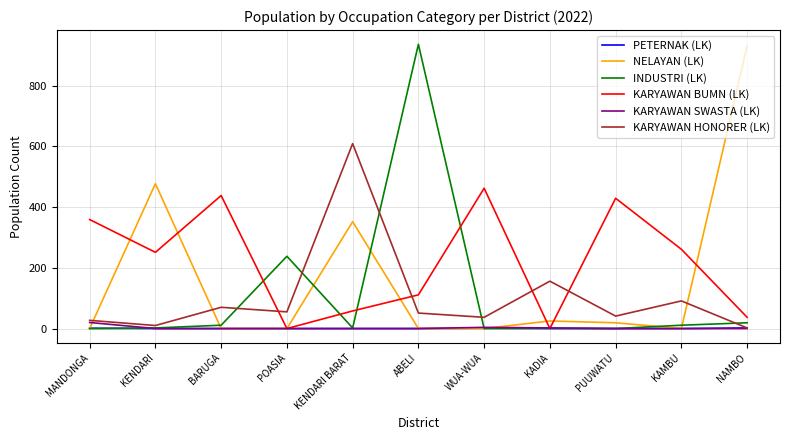

What position from the right is MANDONGA?

11